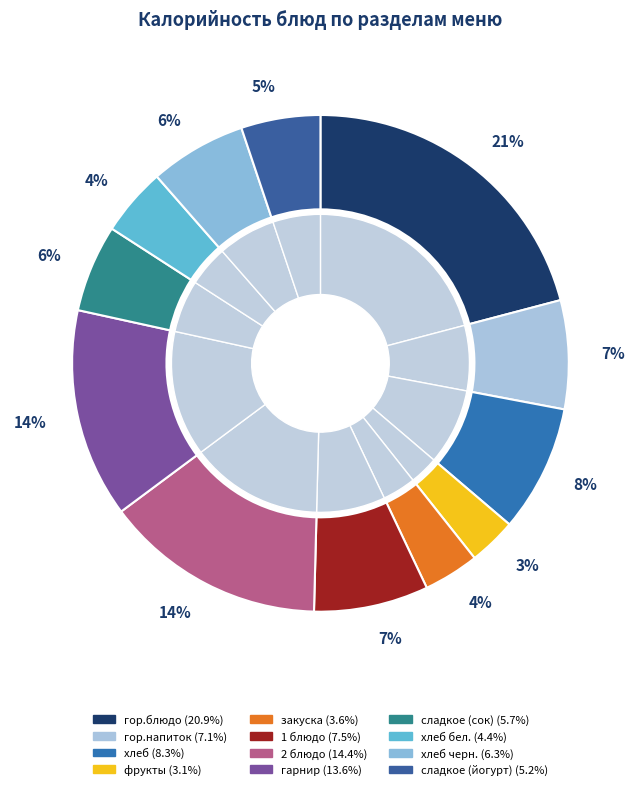

True or false: хлеб accounts for 1% of the total.

False